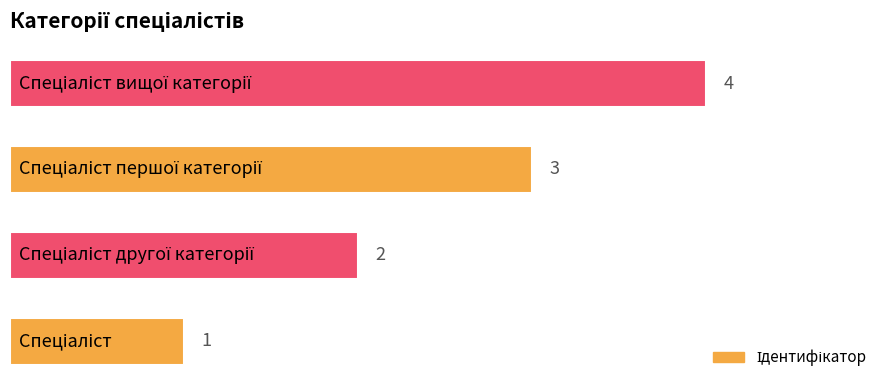

Count the values in the range 2 to 4.

3